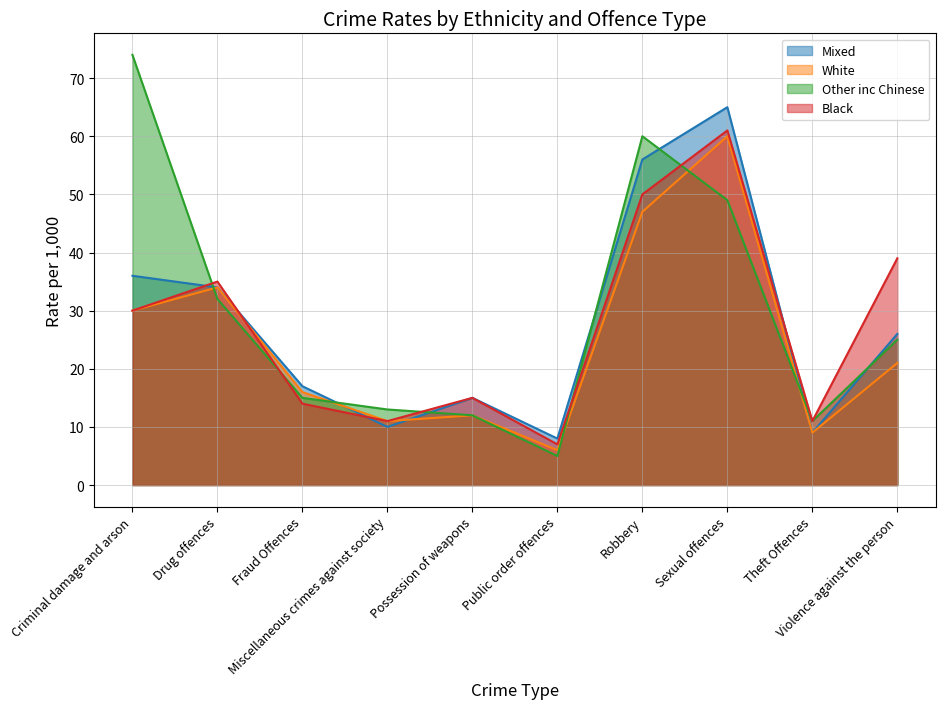

How many data points does each series have?

10